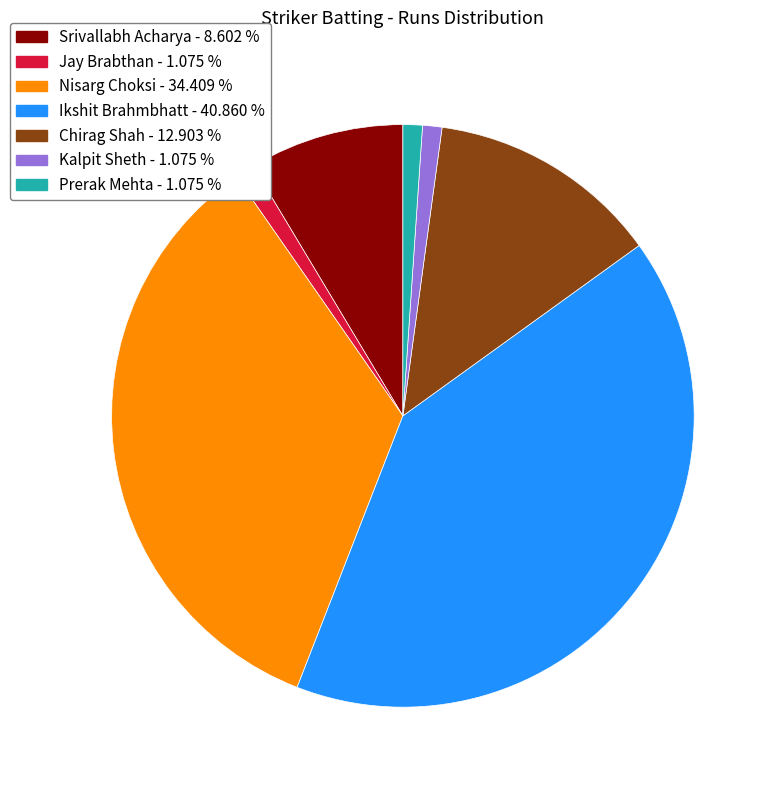

Does any single category account for the majority?

No